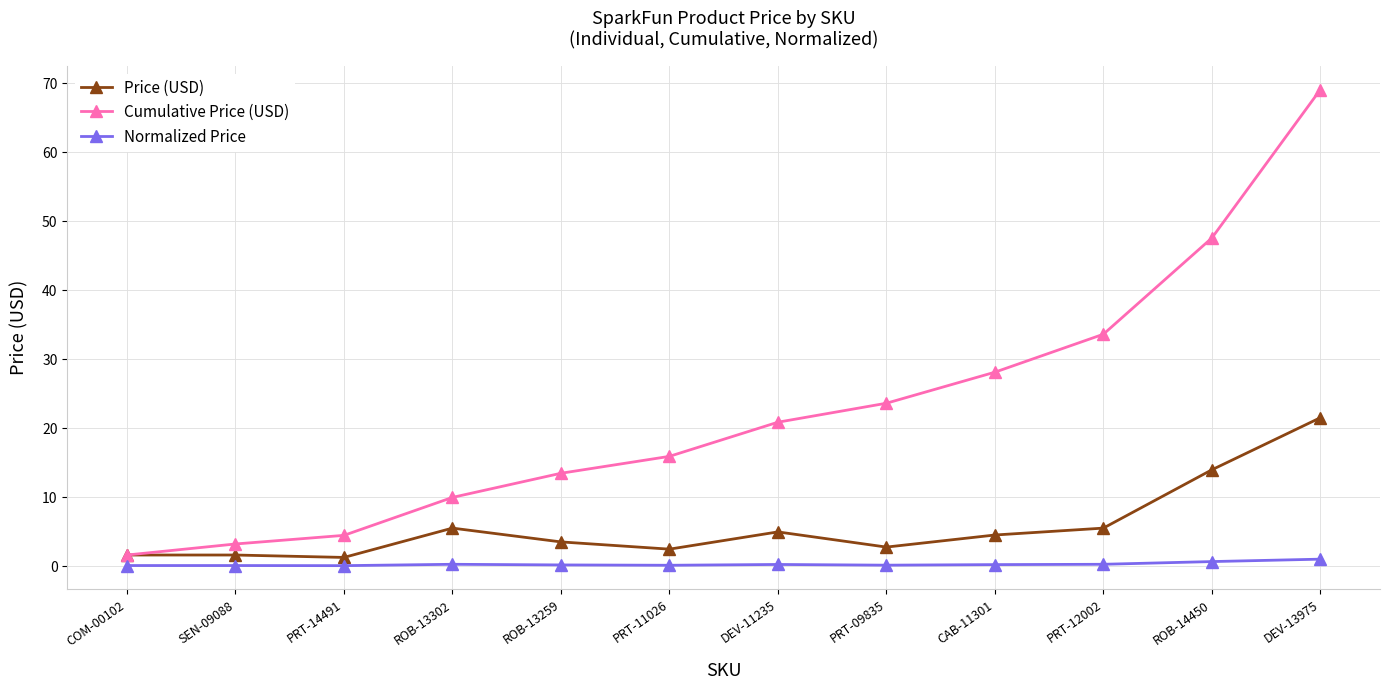

What is the difference between the second highest and second lowest values in the Normalized Price series?

0.6